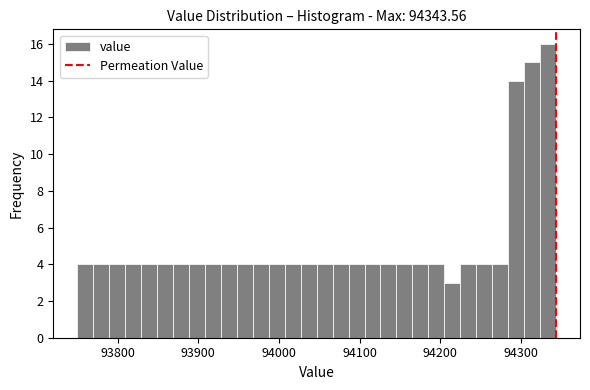

Around what value on the x-axis is the tallest bar? Give the approximate position of its centre, as read against the axis.

94330